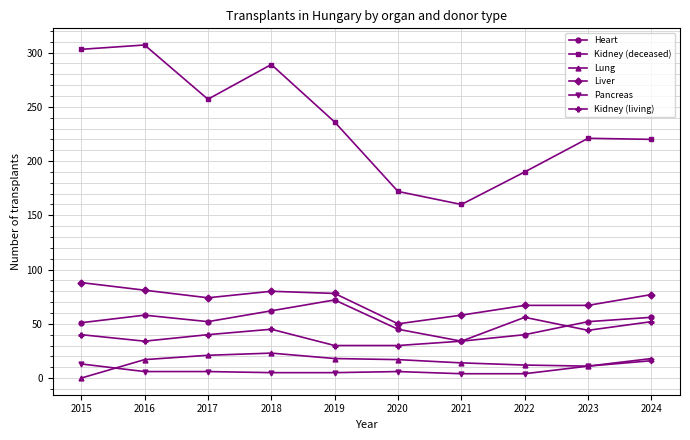

True or false: Kidney (living) has a value of 44 at 2019.

False